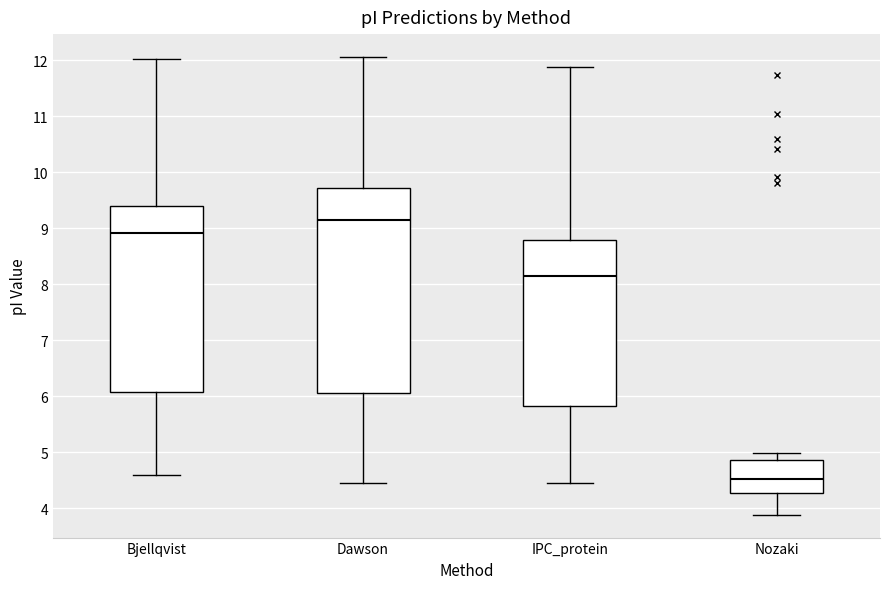

Where does the median line of the box for Nozaki sit on the y-axis? The values are not printed on the chart, so give them approximately, as read against the axis.

4.5